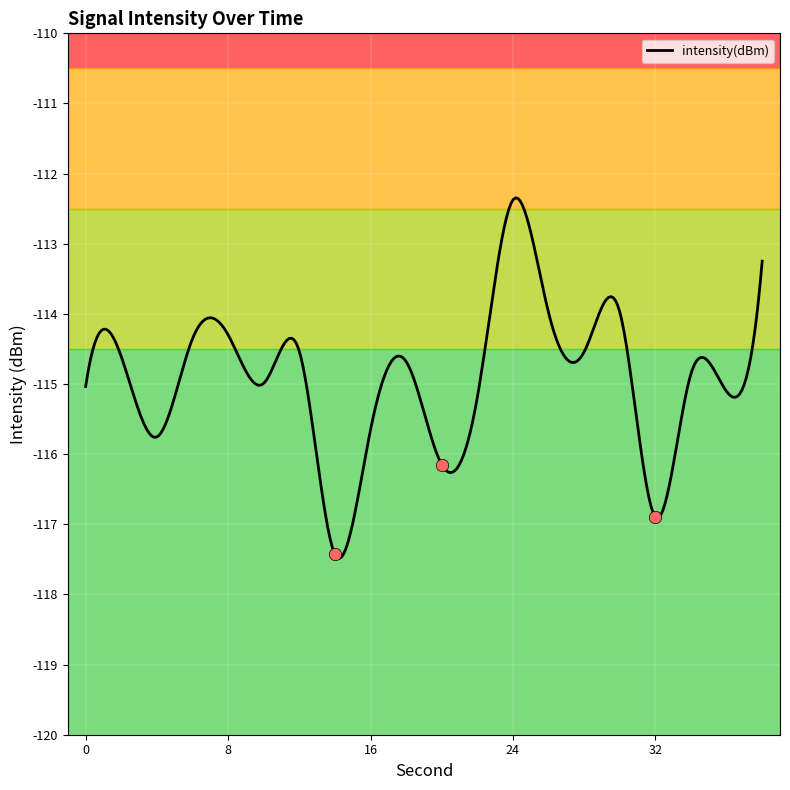

Which has a higher value, 32 or 16?

16